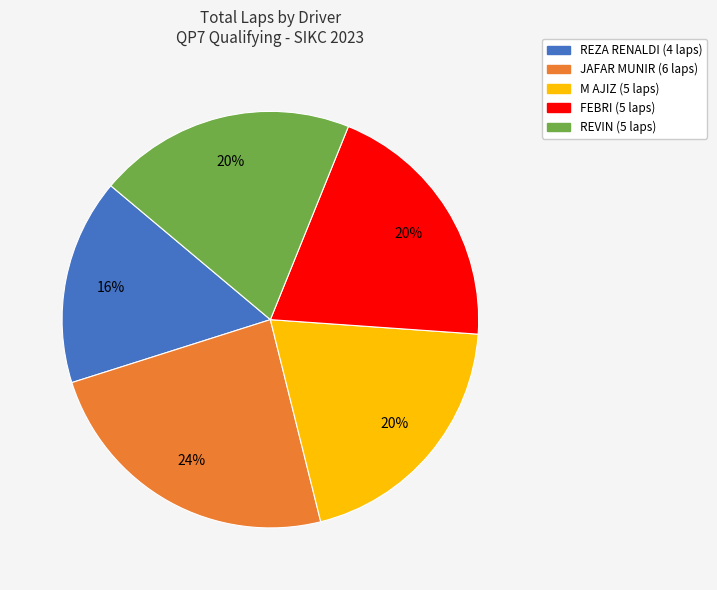

To the nearest percent, what is the average slice percentage?

20%